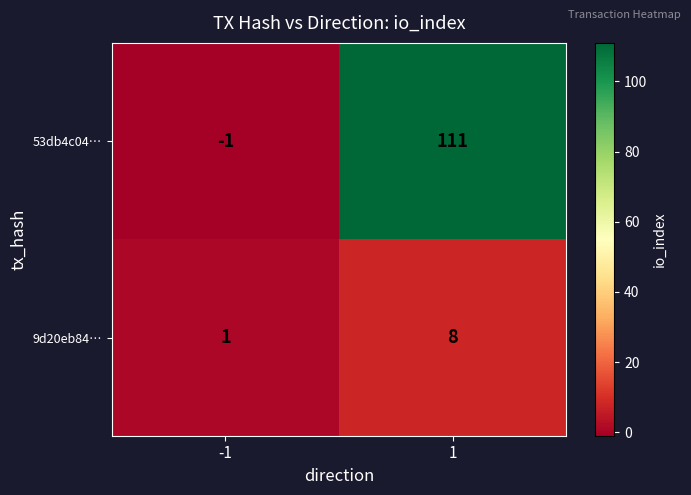

What is the total value across all series at 1?

119